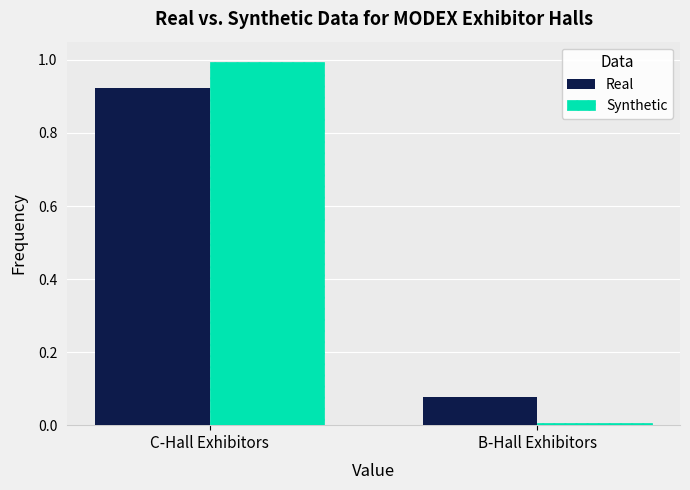

Is it true that Real equals 0.5 at C-Hall Exhibitors?

False